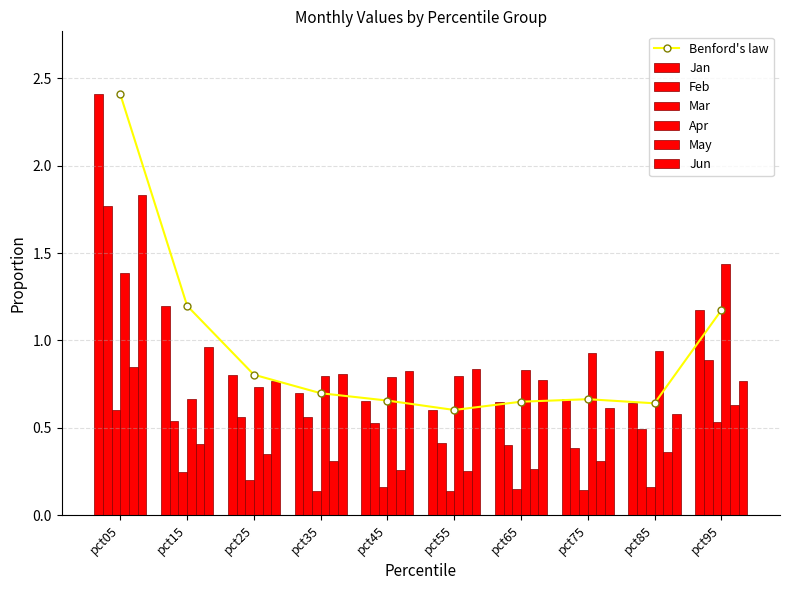

What is the sum of all Apr values?

9.3